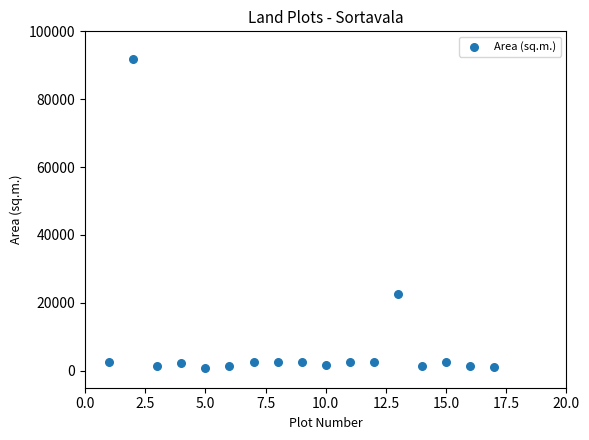

What is the range of X values (max minus min)?

16